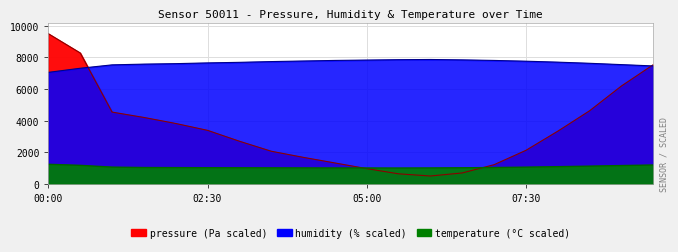

What is the difference between the humidity values at 04:00 and 06:00?

96.0